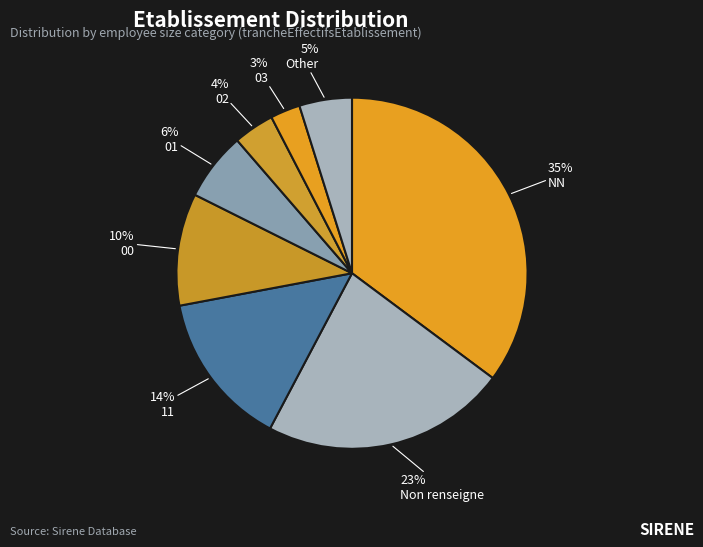

How many slices are in this pie chart?

8